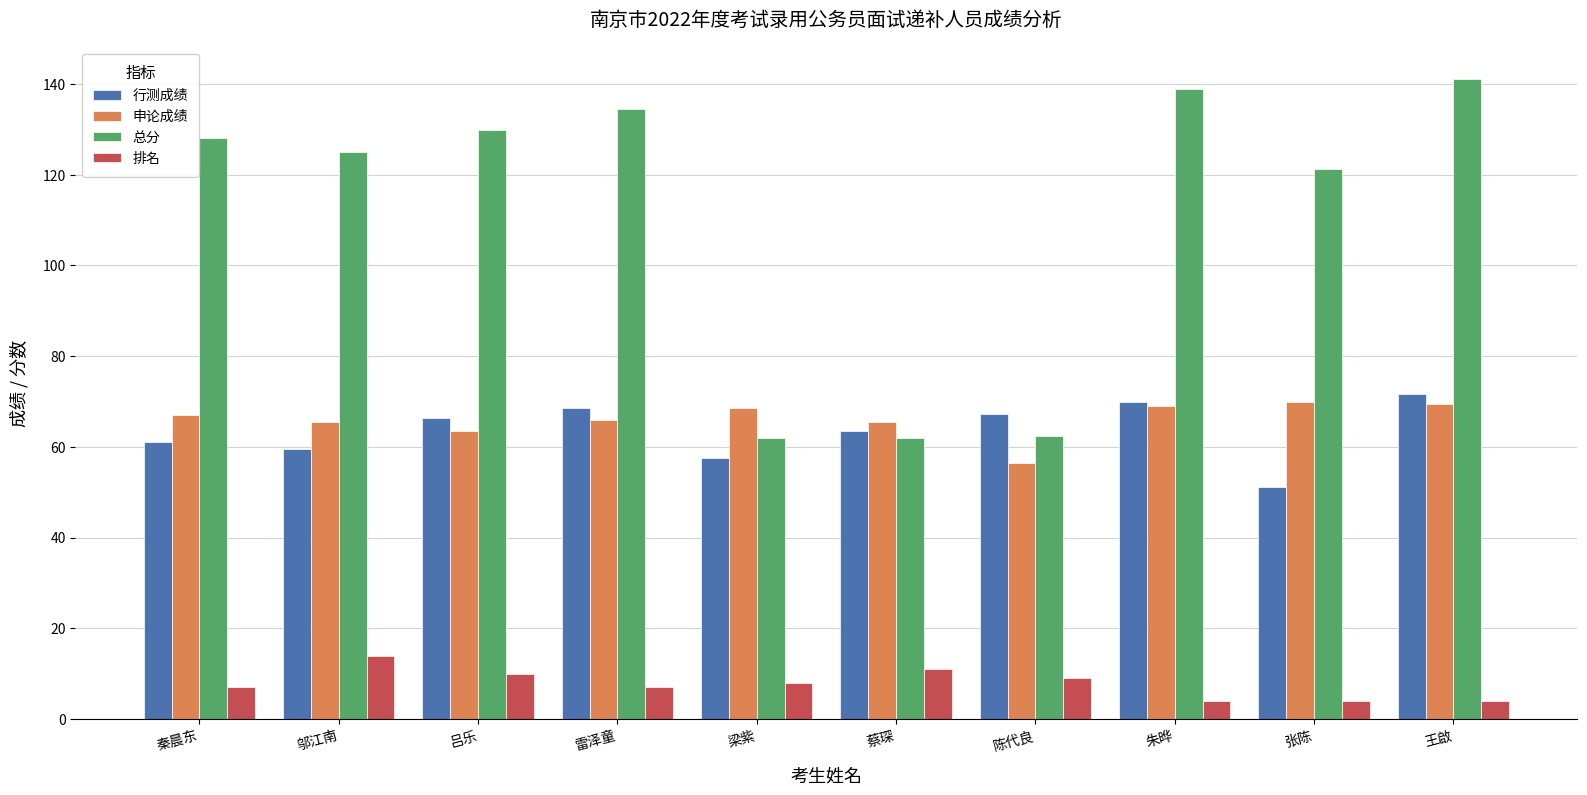

Is the value of 行测成绩 at 邬江南 greater than the value of 申论成绩 at 梁紫?

No